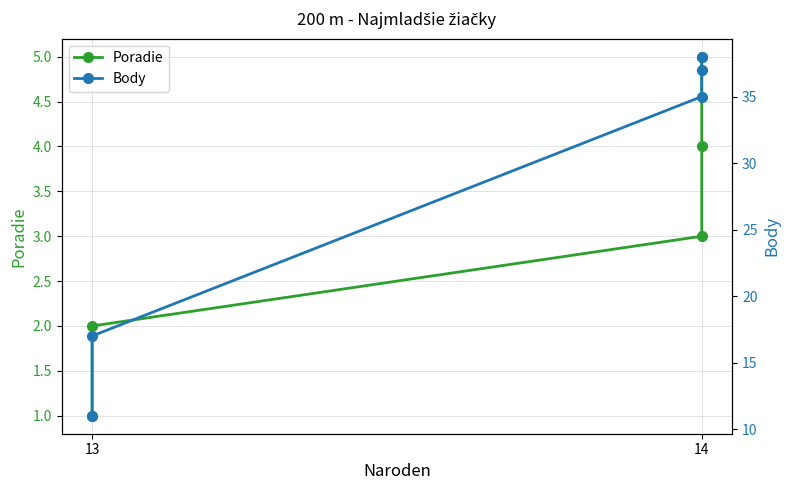

What are all the series names shown in the legend?

Poradie, Body